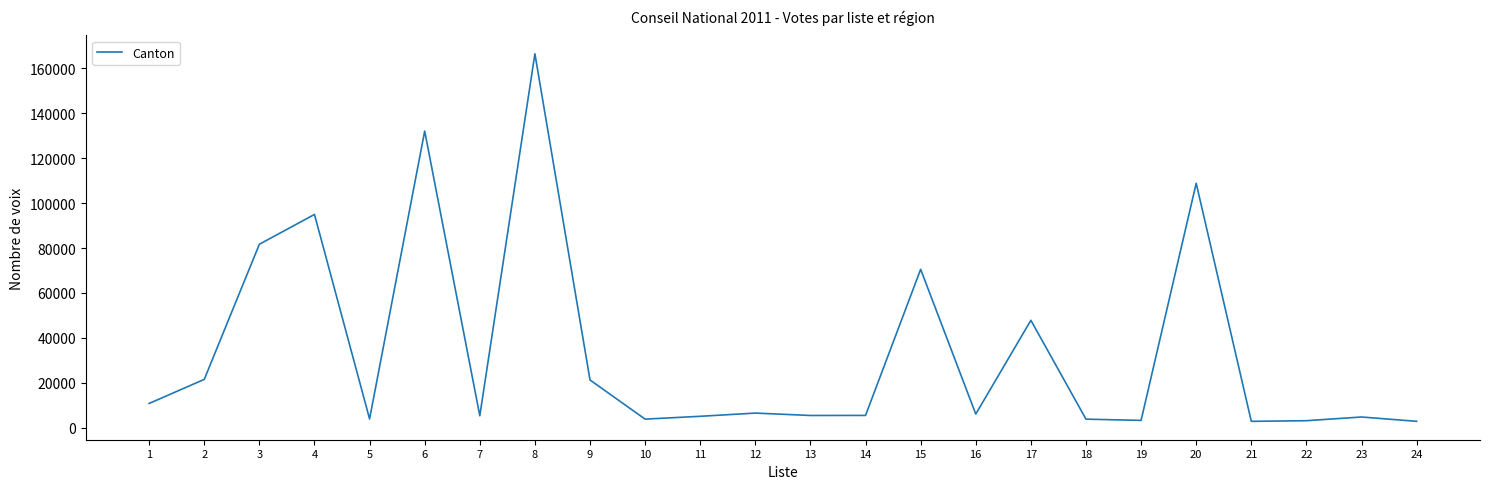

Does the chart display data point markers on the line(s)?

No